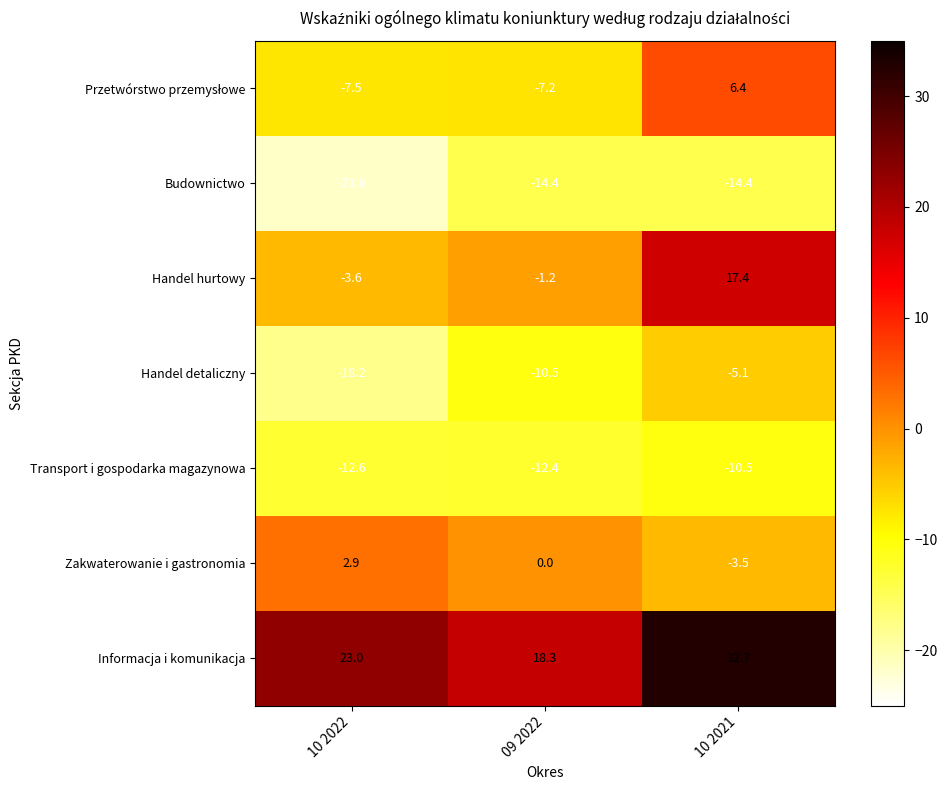

What is the total value across all series at 10 2021?

23.0